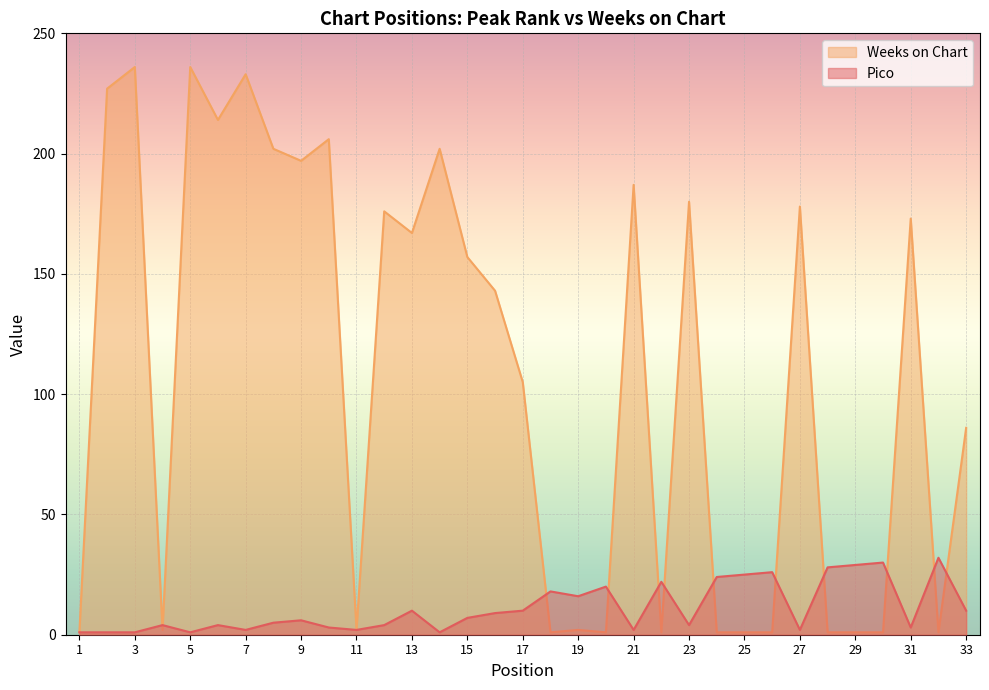

Reading left to right, what are all the values shown in this chart?

Pico: 1=1	2=1	3=1	4=4	5=1	6=4	7=2	8=5	9=6	10=3	11=2	12=4	13=10	14=1	15=7	16=9	17=10	18=18	19=16	20=20	21=2	22=22	23=4	24=24	25=25	26=26	27=2	28=28	29=29	30=30	31=3	32=32	33=10
Weeks on Chart: 1=1	2=227	3=236	4=2	5=236	6=214	7=233	8=202	9=197	10=206	11=2	12=176	13=167	14=202	15=157	16=143	17=105	18=1	19=2	20=1	21=187	22=1	23=180	24=1	25=1	26=1	27=178	28=1	29=1	30=1	31=173	32=1	33=86